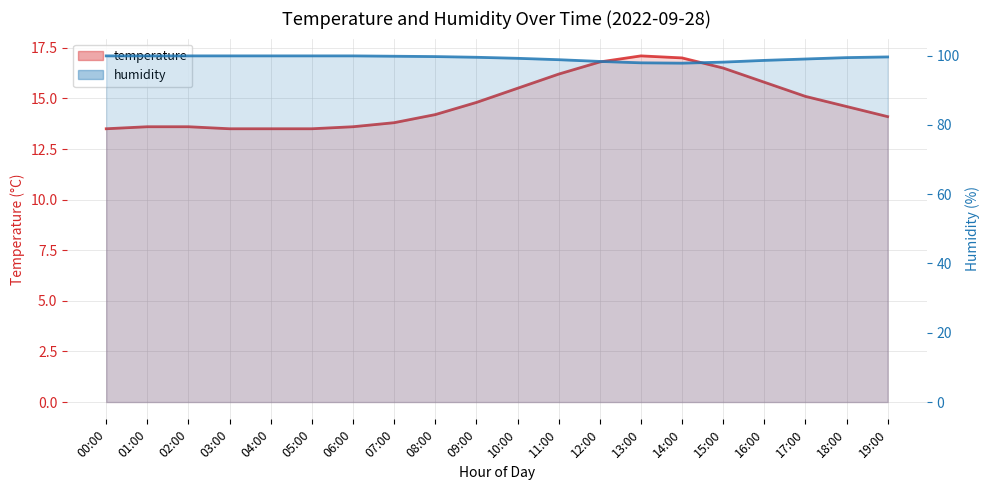

Rank the series by their maximum value, from lowest to highest.

temperature, humidity